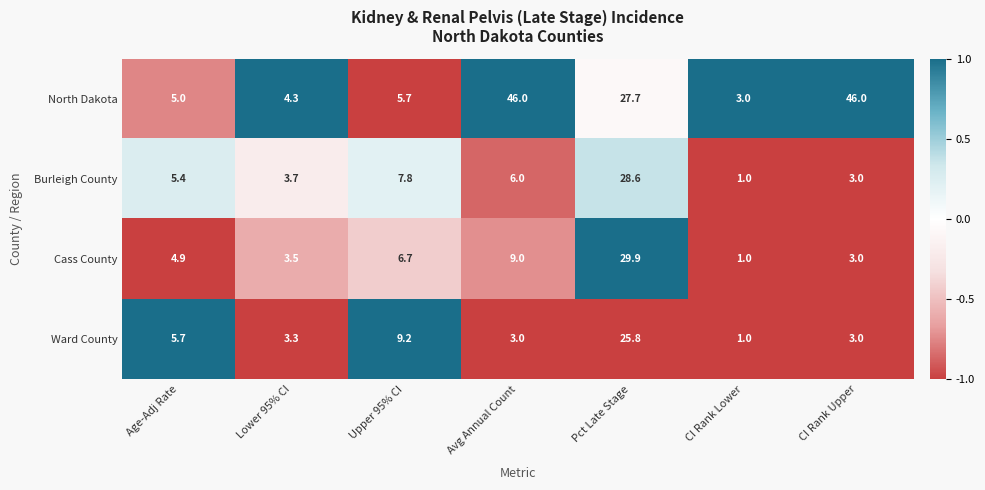

How many distinct data groups are displayed?

4